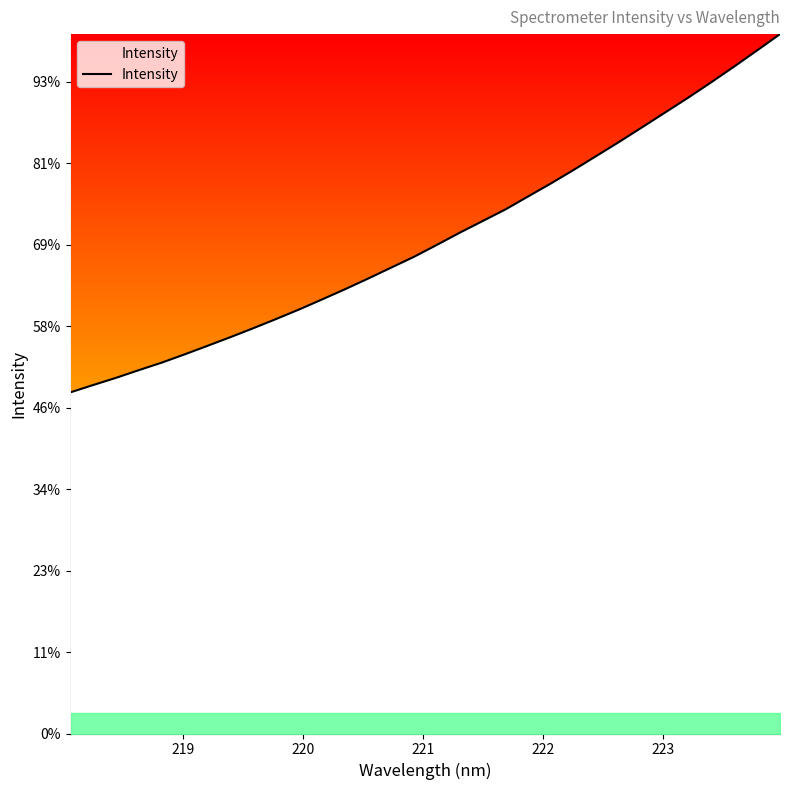

Does the chart have visible grid lines?

No